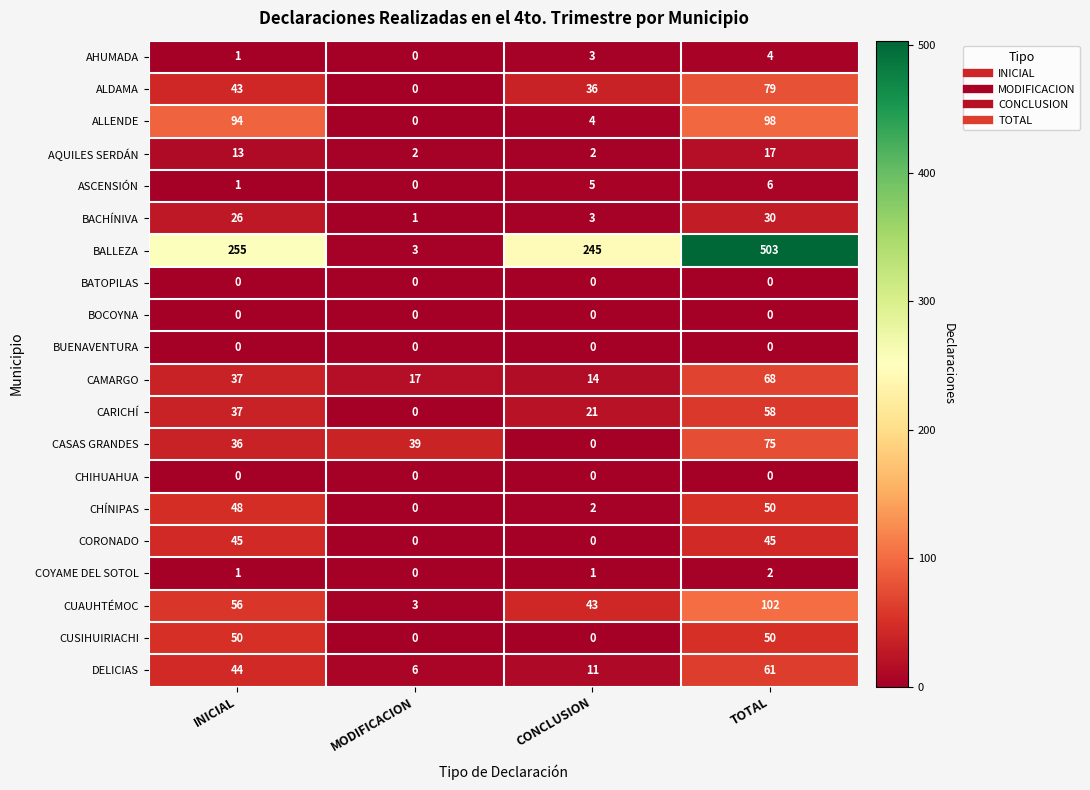

At how many categories does at least one series exceed 364?

1